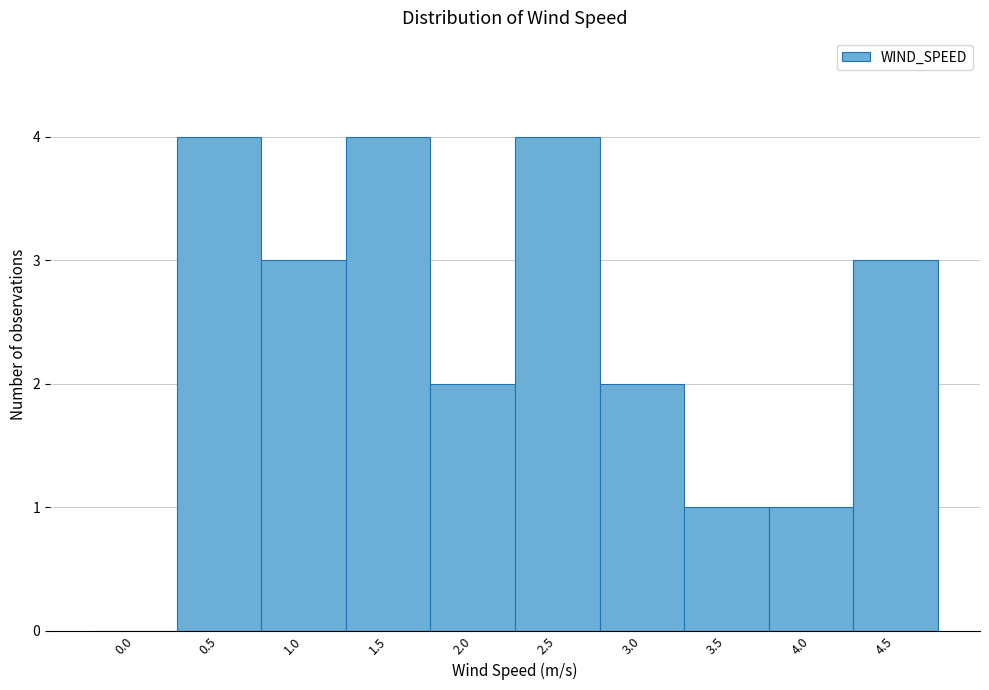

Reading left to right, extract all data points from this chart.

0.0=0	0.5=4	1.0=3	1.5=4	2.0=2	2.5=4	3.0=2	3.5=1	4.0=1	4.5=3